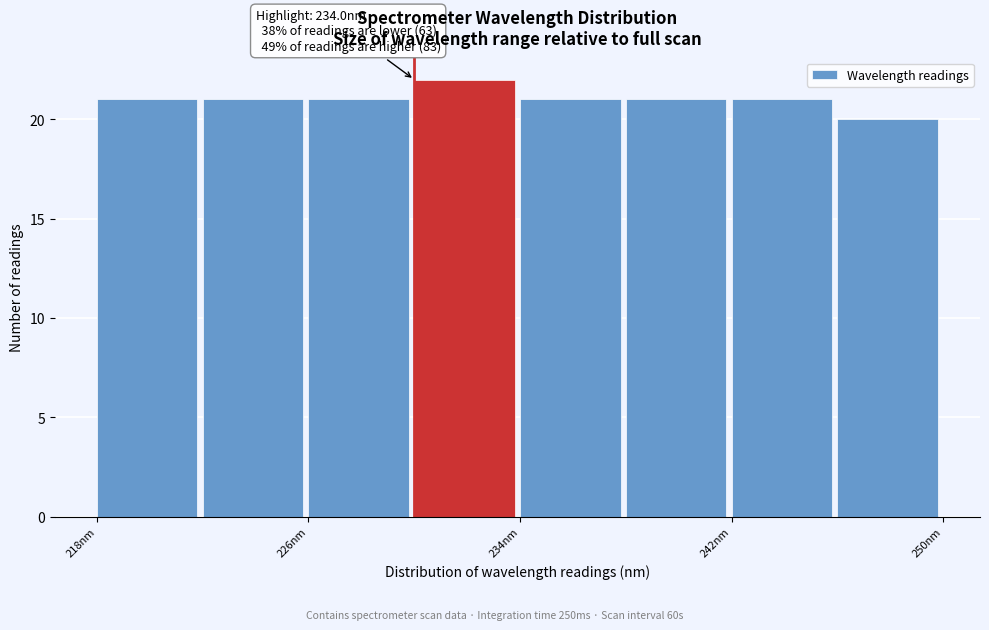

Over which range of the x-axis is the bar tallest?

230 to 234